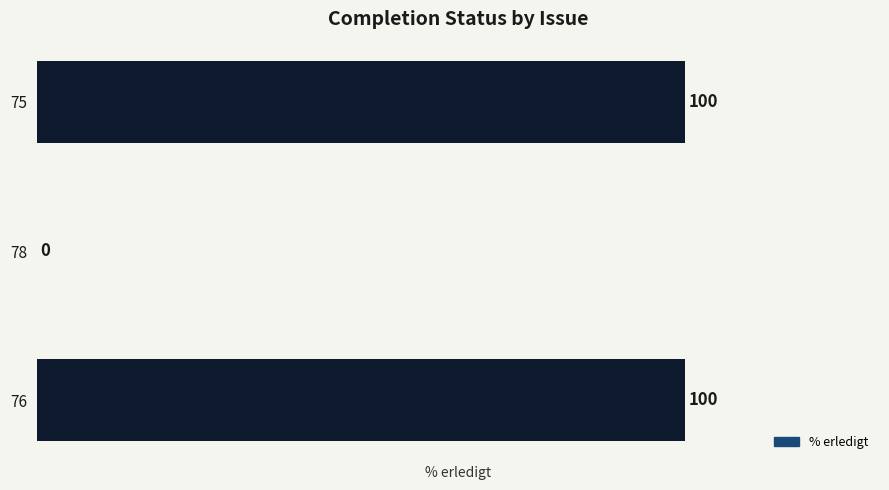

What is the change in value from 78 to 76?

+100